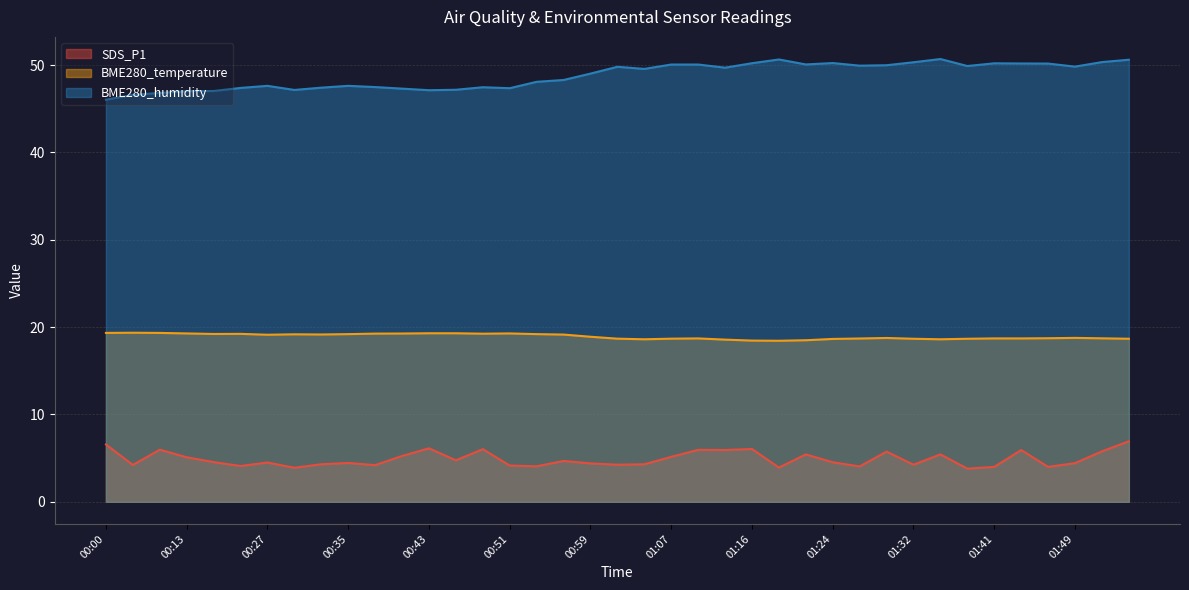

What is the label of the 6th point from the right?

01:41